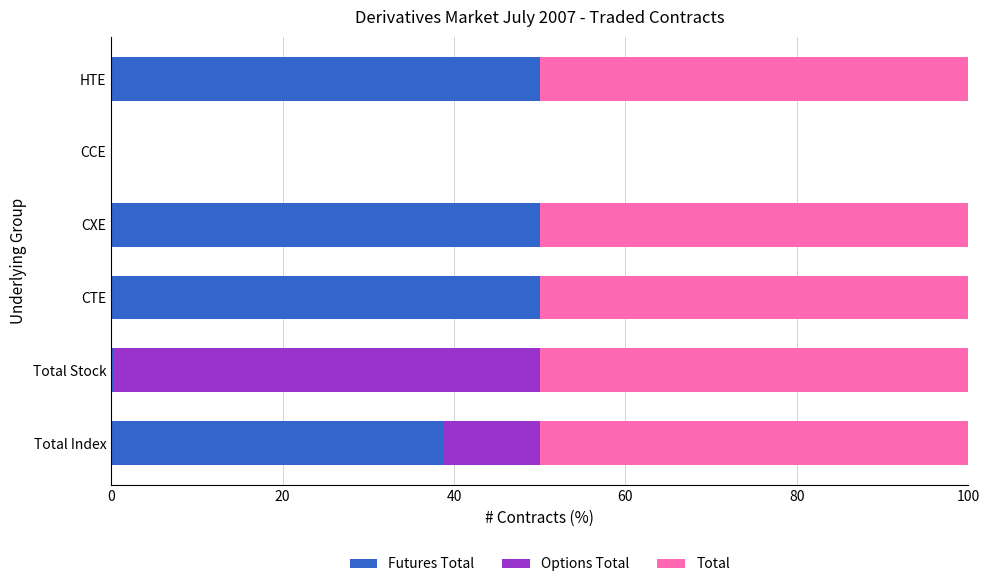

What is the total value across all series at HTE?

100.0